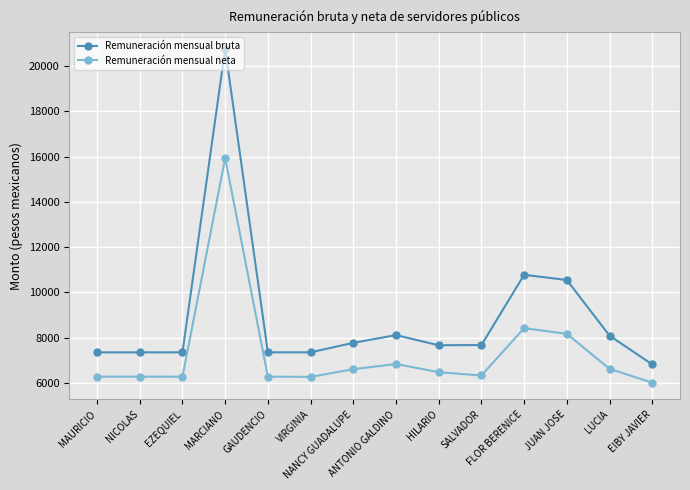

List the series in order of their overall mean, lowest first.

Remuneración mensual neta, Remuneración mensual bruta